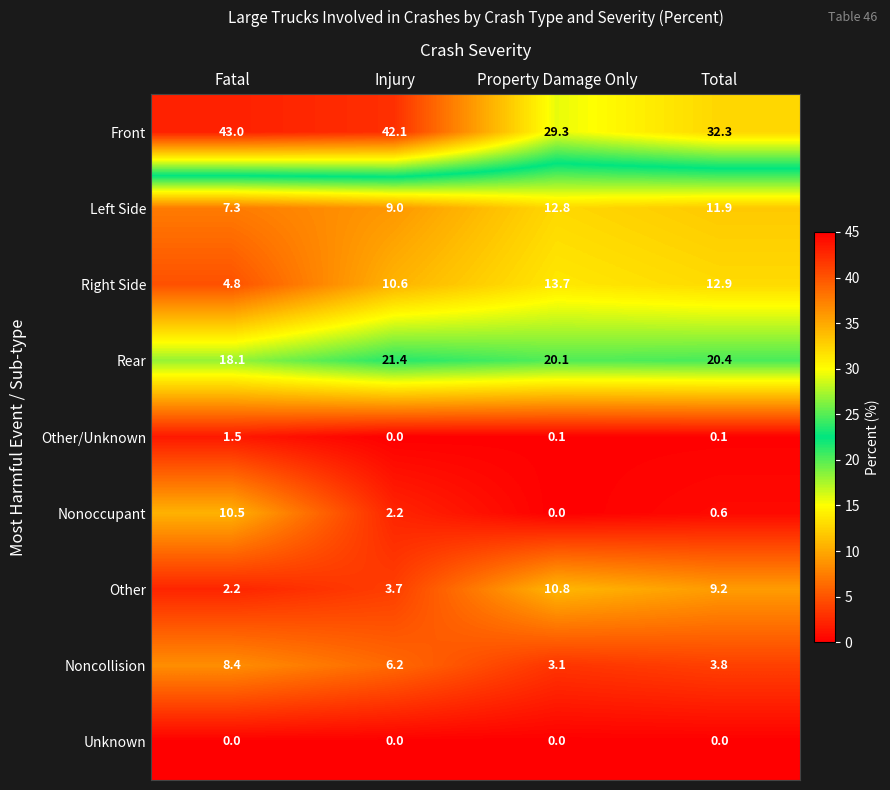

What is the total value across all series at Injury?

95.2